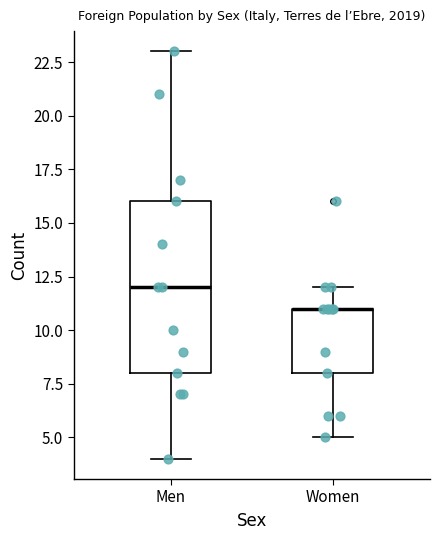

Where does the upper whisker of the box for Men end on the y-axis? The values are not printed on the chart, so give them approximately, as read against the axis.

23